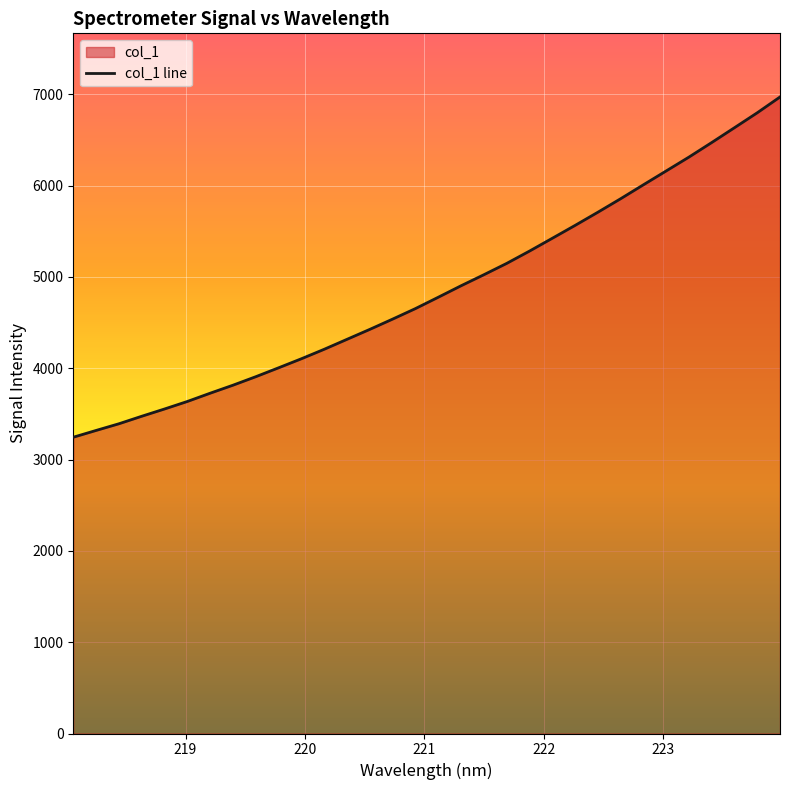

What is the difference between the maximum and minimum values?

3725.6